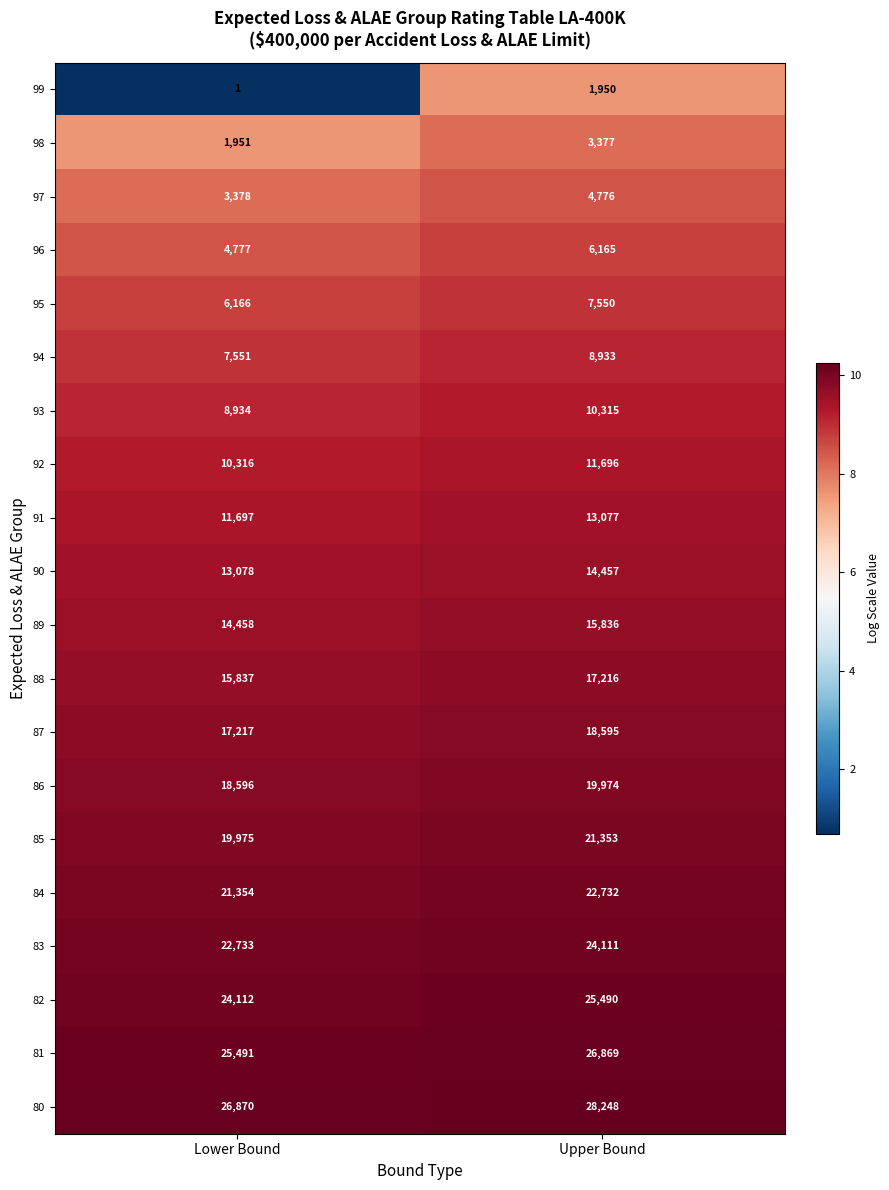

What is the sum of all 83 values?

46844